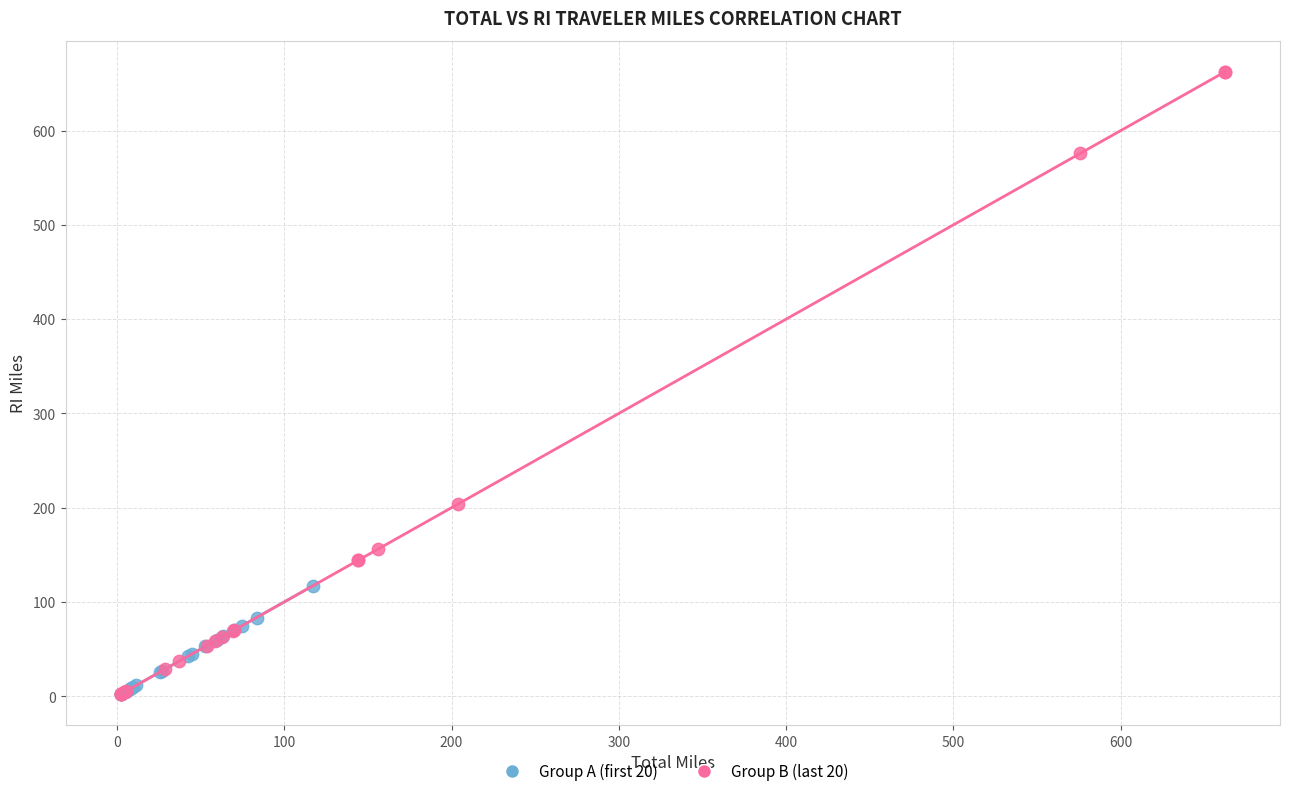

Which series contains the highest Y value?

Group B (last 20)